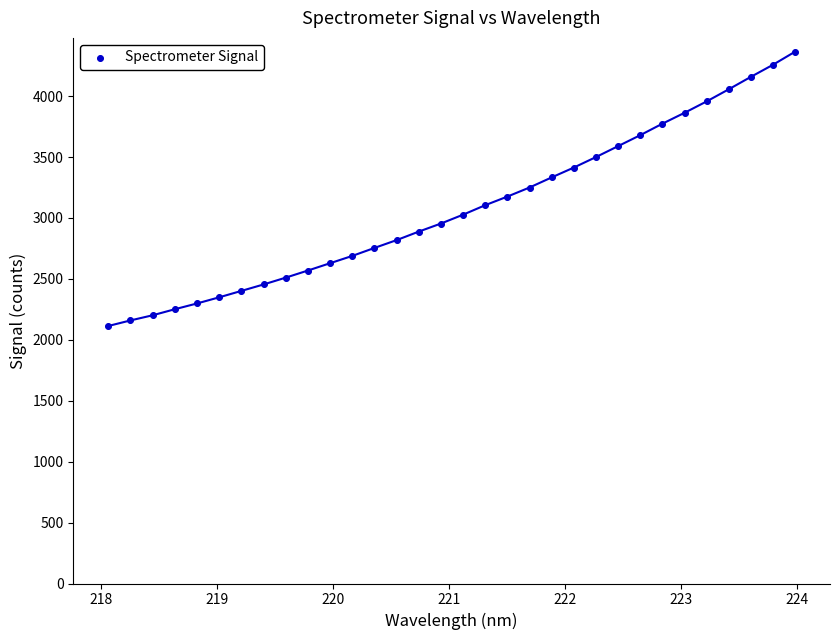

What is the range of Y values (max minus min)?

2251.6